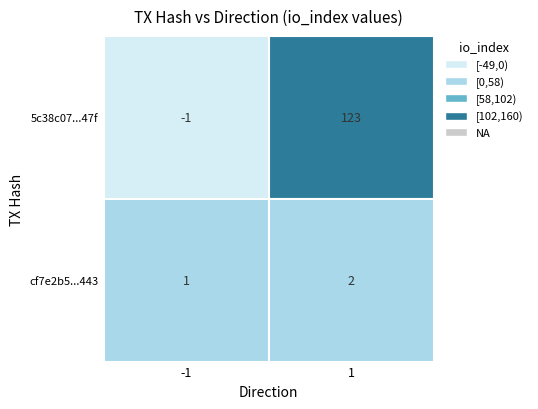

The cf7e2b5d3c1be0ca86d7ecd79541f0e5dd33443 series shows 0 at 0. True or false?

False